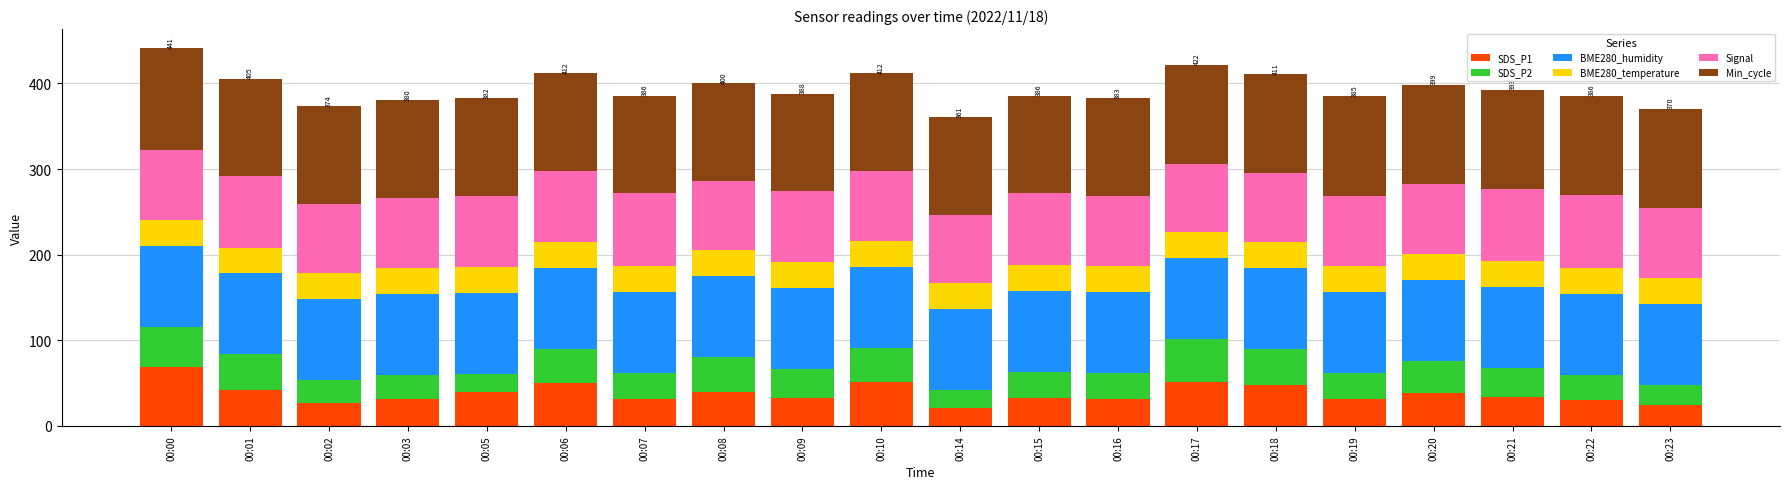

What is the average value of the SDS_P1 series?

37.8